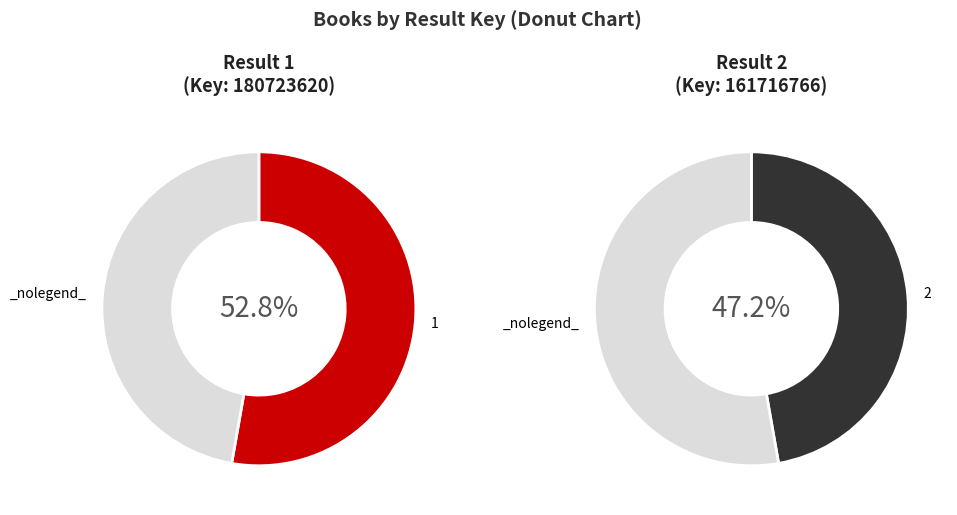

Count the number of slices in the pie.

2